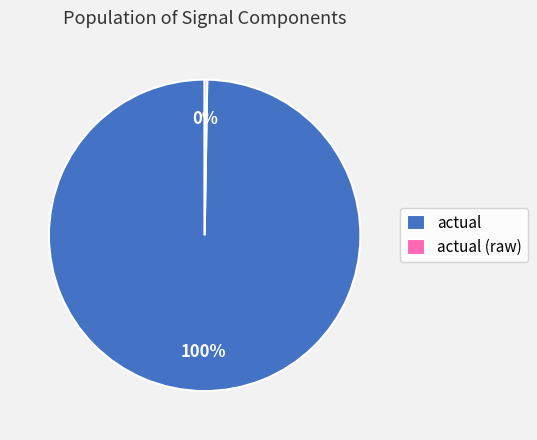

Which category accounts for the majority?

actual